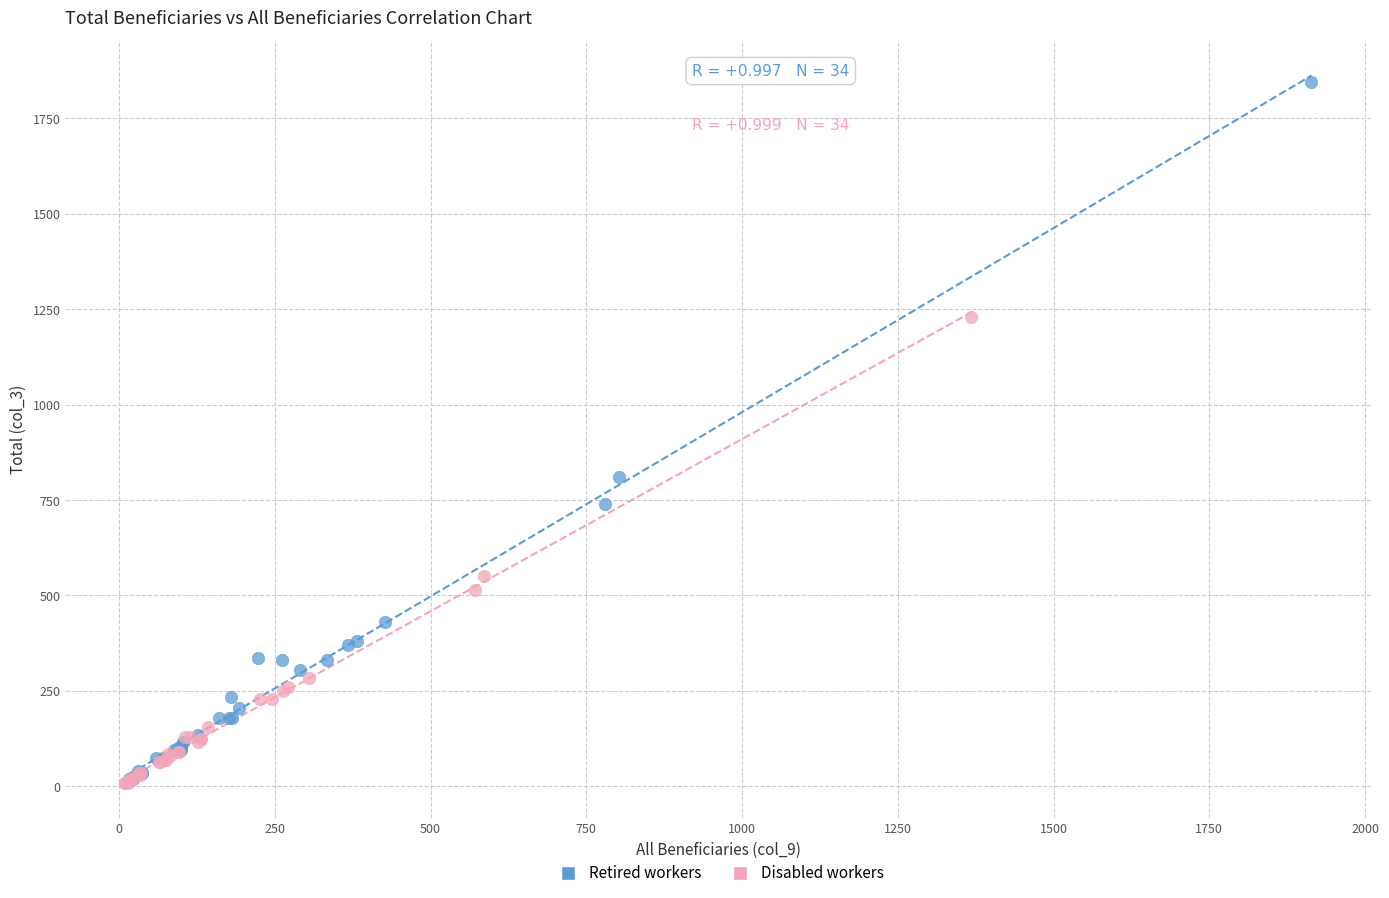

Which series reaches the maximum Y coordinate?

Retired workers